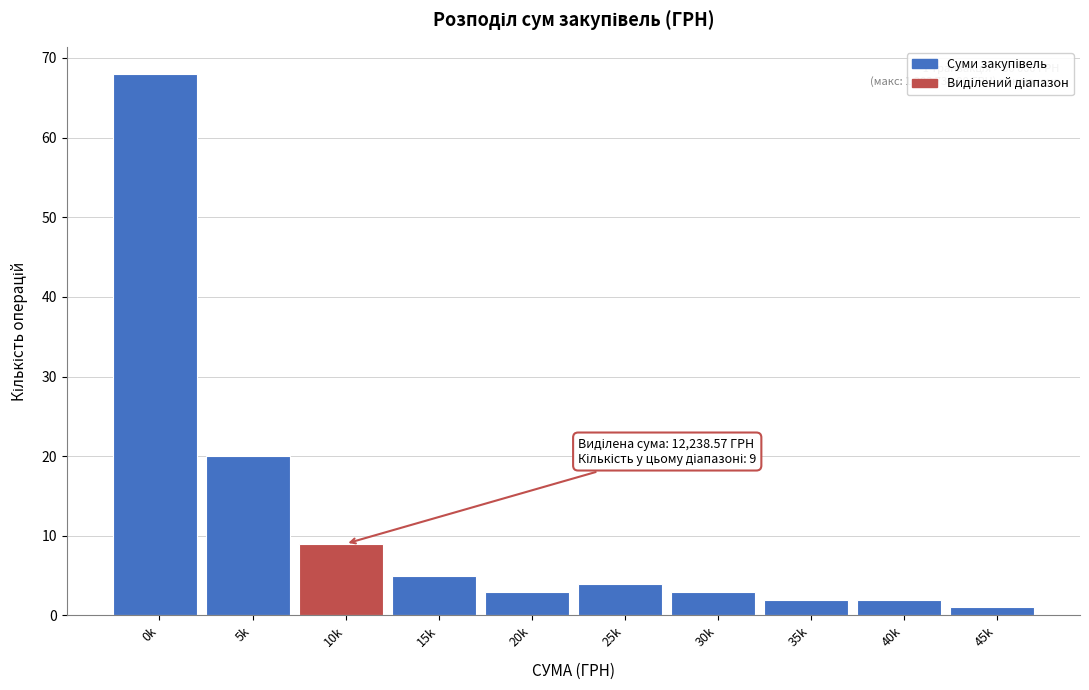

Reading left to right, list all the values displayed in this chart.

68	20	9	5	3	4	3	2	2	1